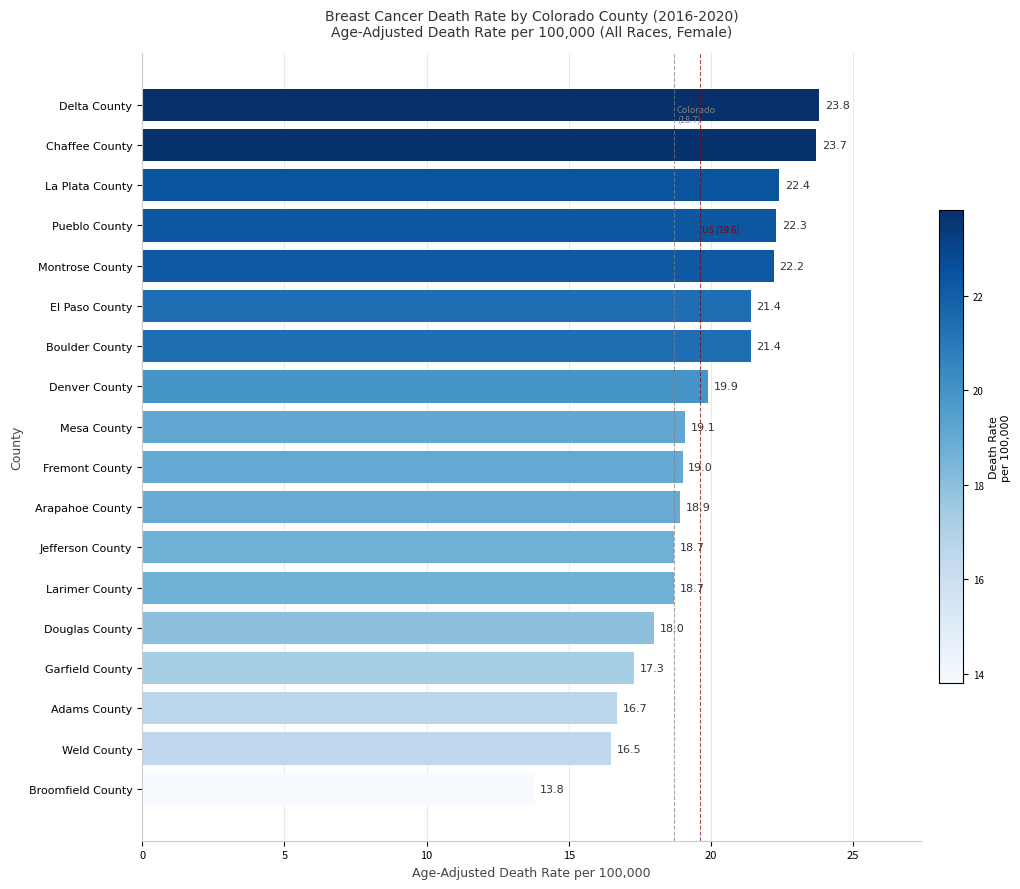

Between Mesa County and Garfield County, which is larger?

Mesa County